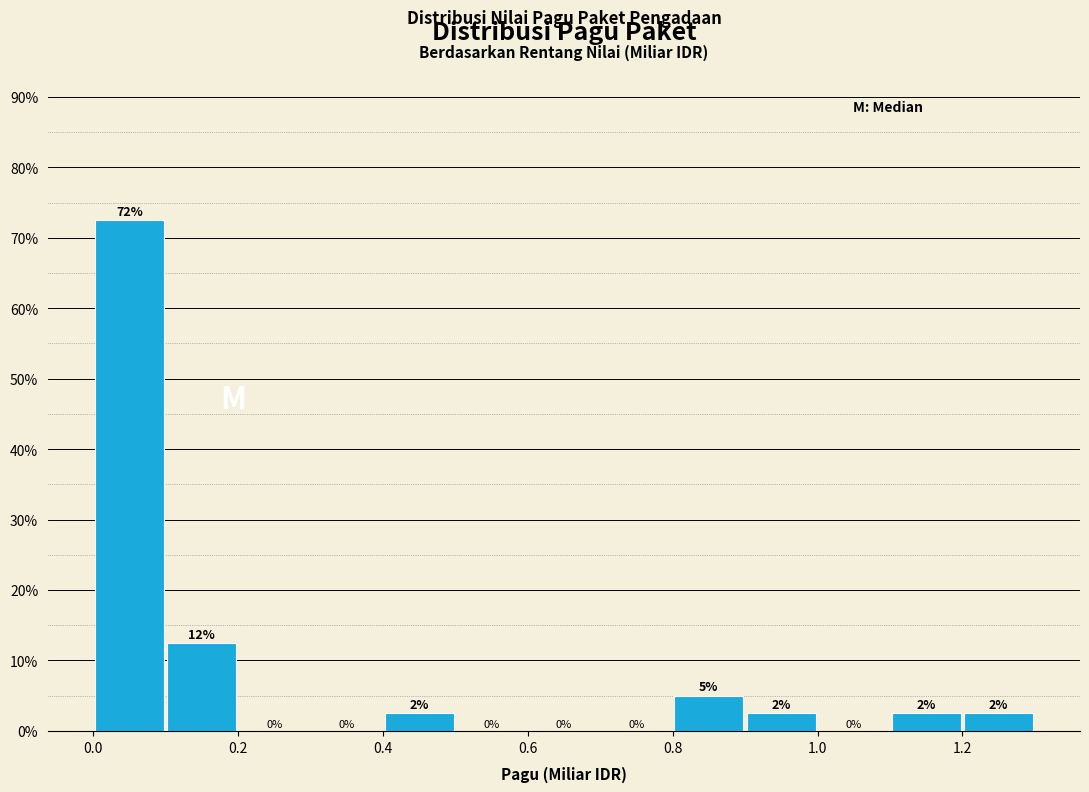

Over which range of the x-axis is the bar tallest?

0.0 to 0.1